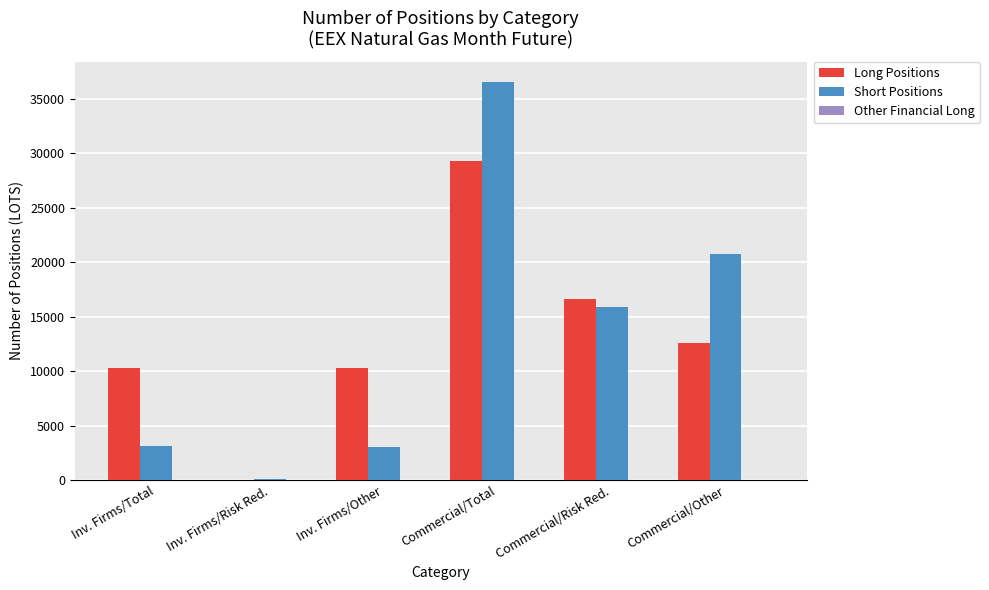

What is the maximum value shown in the chart?

36568